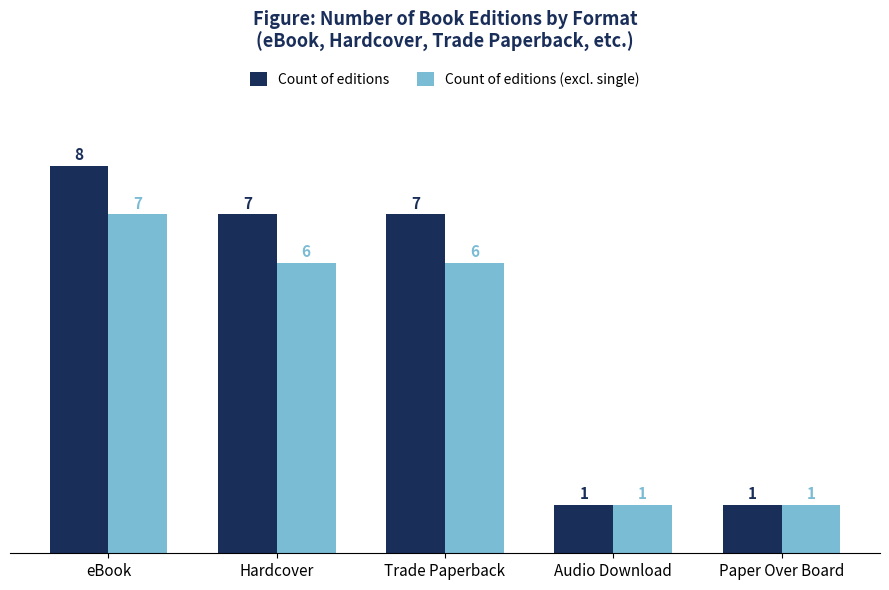

What is the label of the 2nd bar from the right?

Audio Download